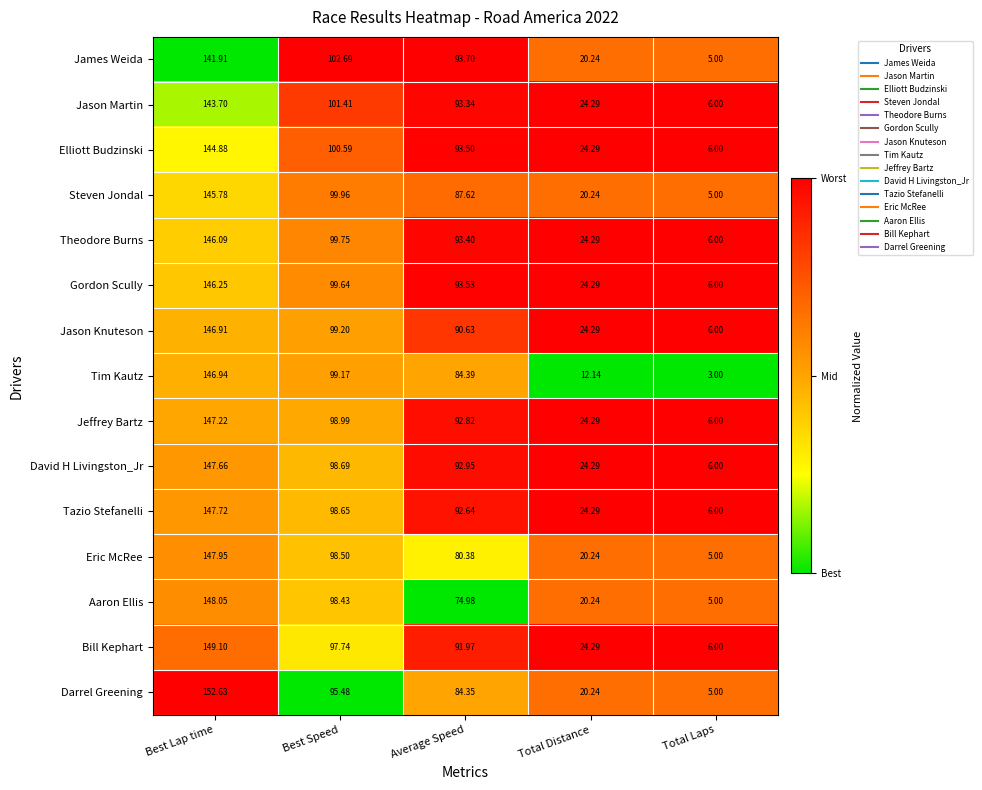

Which series has the largest total across all categories?

Gordon Scully